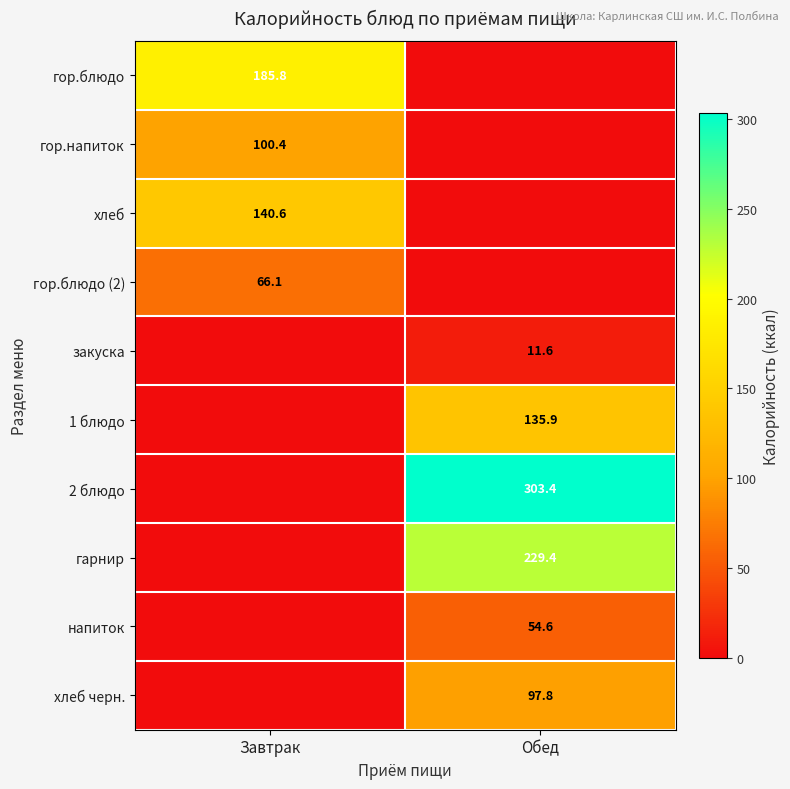

The value of гор.напиток at Завтрак is 100.4. True or false?

True